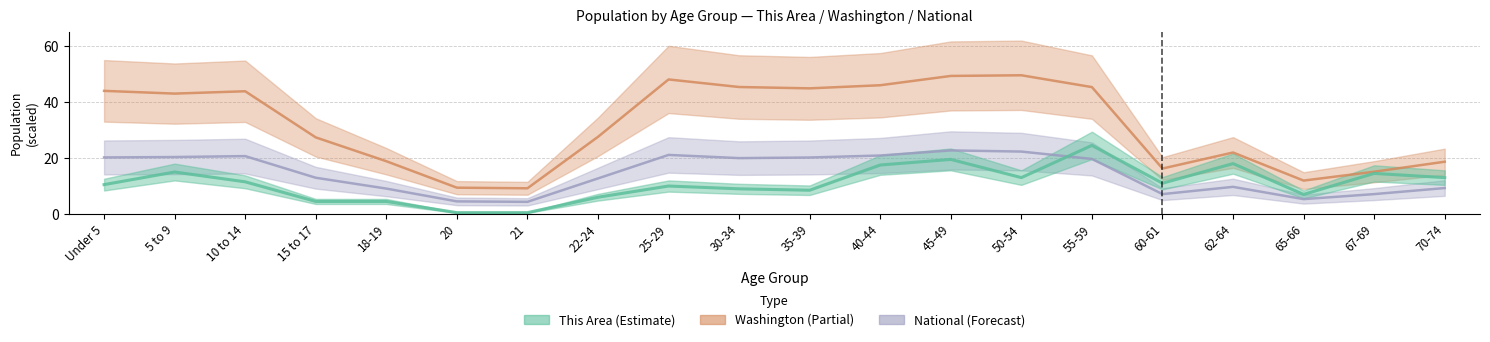

What is the difference between the Washington values at 35-39 and 30-34?

0.5